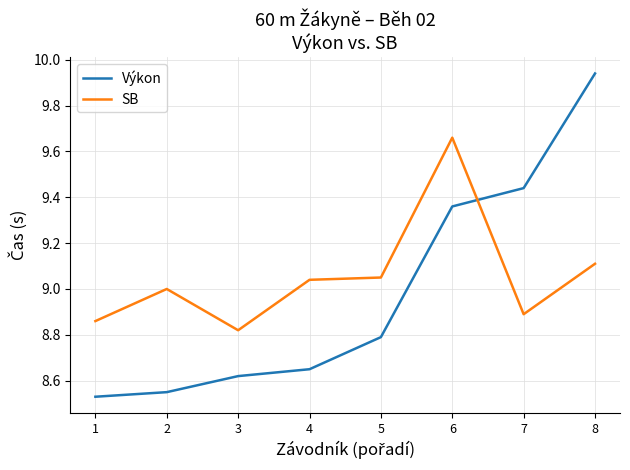

How many Výkon values are between 8 and 9?

5